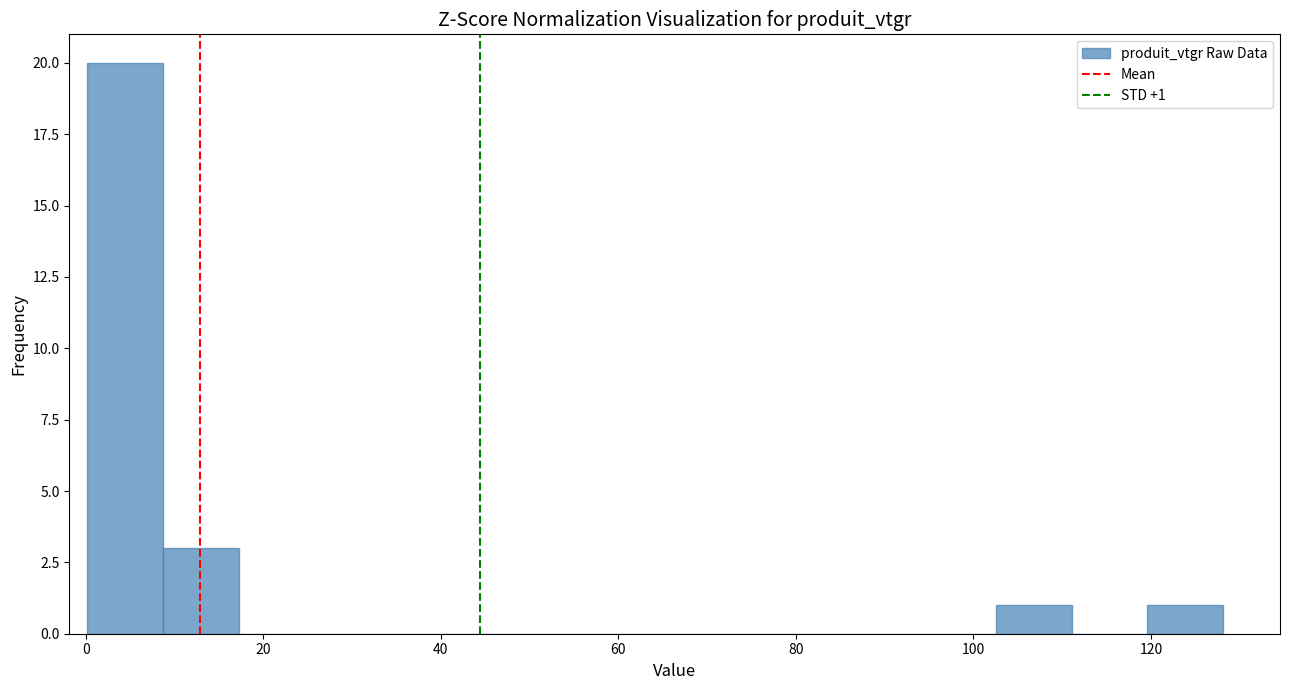

Over which range of the x-axis is the bar tallest?

0 to 8